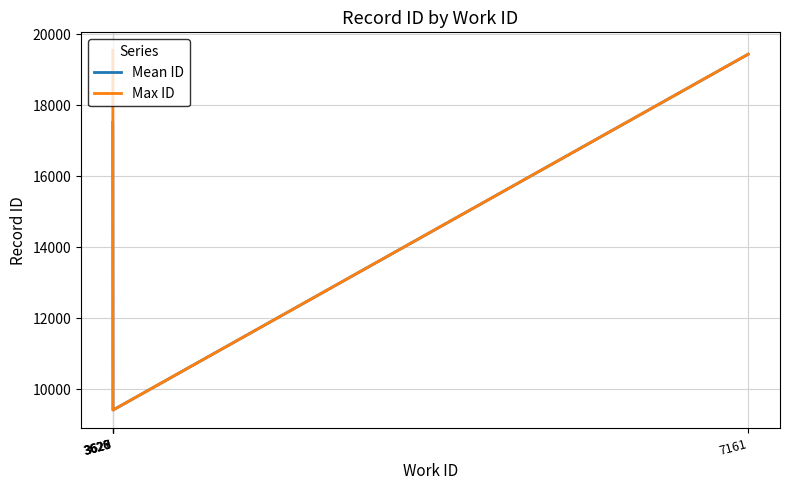

Where is Max ID nearest to the value 14482?

7161